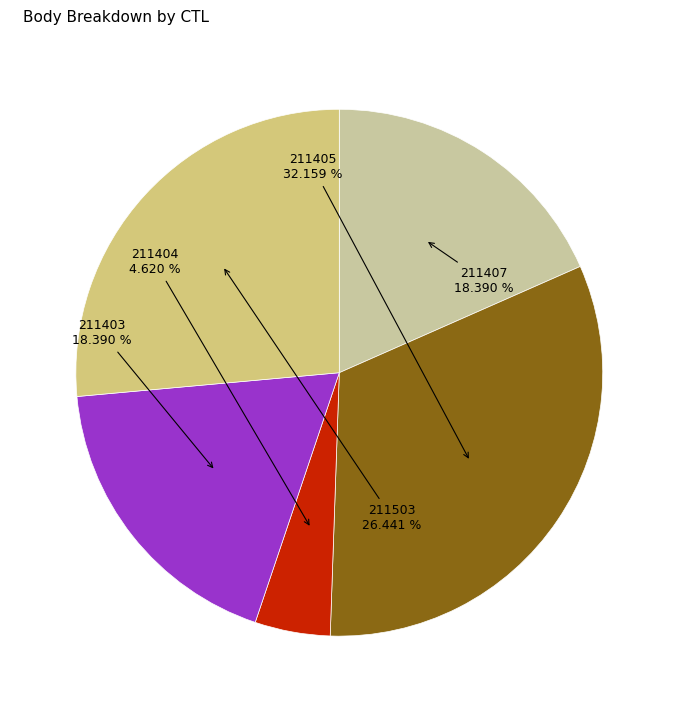

The 211404 slice represents 16% of the pie. True or false?

False